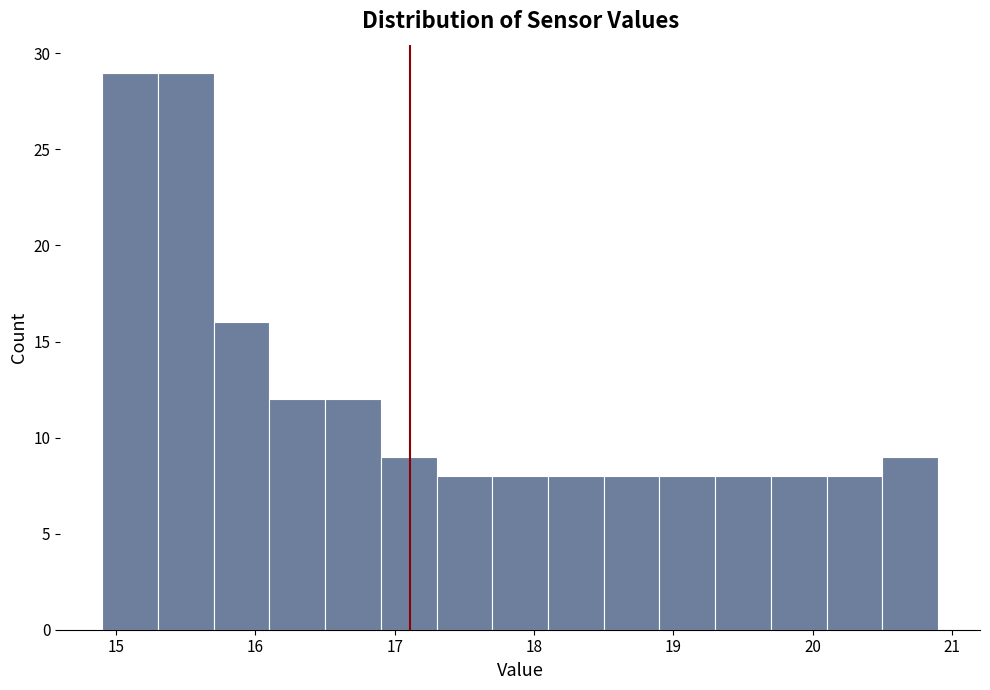

Reading left to right, transcribe this chart: for each bar, give the range it covers on the x-axis and its height. The values are not printed on the chart, so give them approximately, as read against the axis.

14.9 to 15.3: 29
15.3 to 15.7: 29
15.7 to 16.1: 16
16.1 to 16.5: 12
16.5 to 16.9: 12
16.9 to 17.3: 9
17.3 to 17.7: 8
17.7 to 18.1: 8
18.1 to 18.5: 8
18.5 to 18.9: 8
18.9 to 19.3: 8
19.3 to 19.7: 8
19.7 to 20.1: 8
20.1 to 20.5: 8
20.5 to 20.9: 9